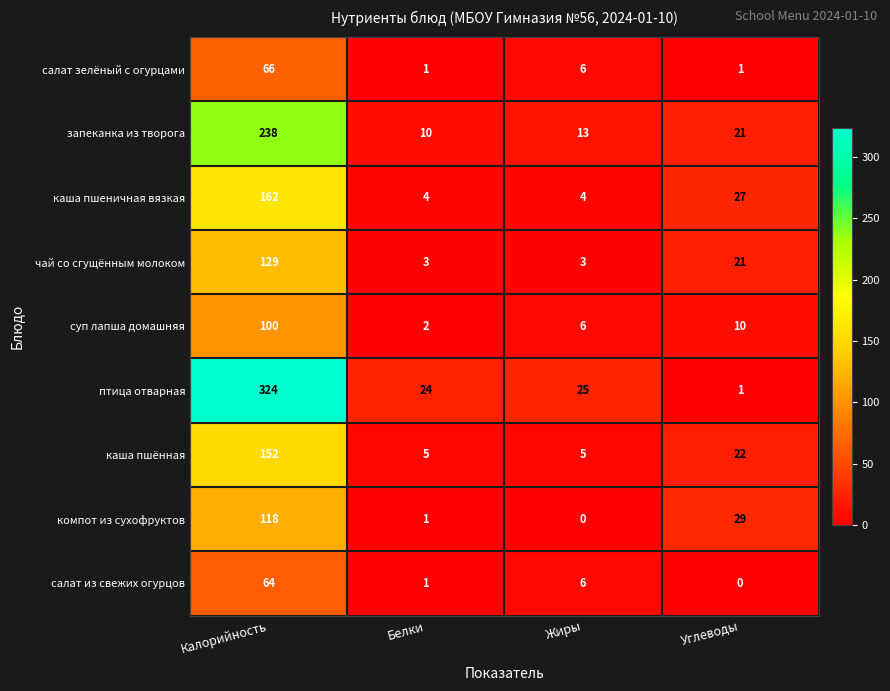

Which series changed the most between Калорийность and Жиры?

птица отварная